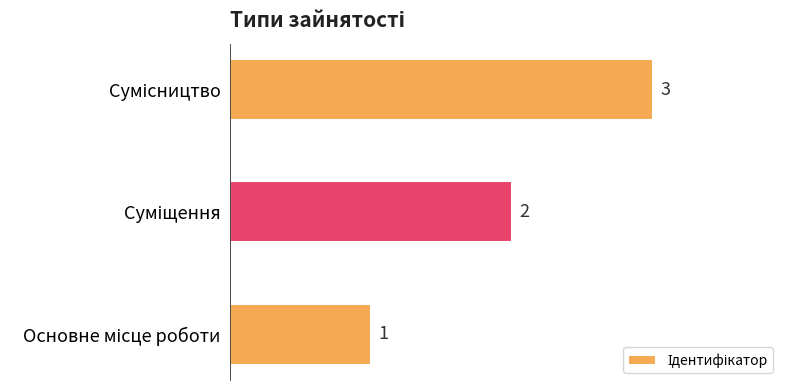

What is the maximum value shown in the chart?

3